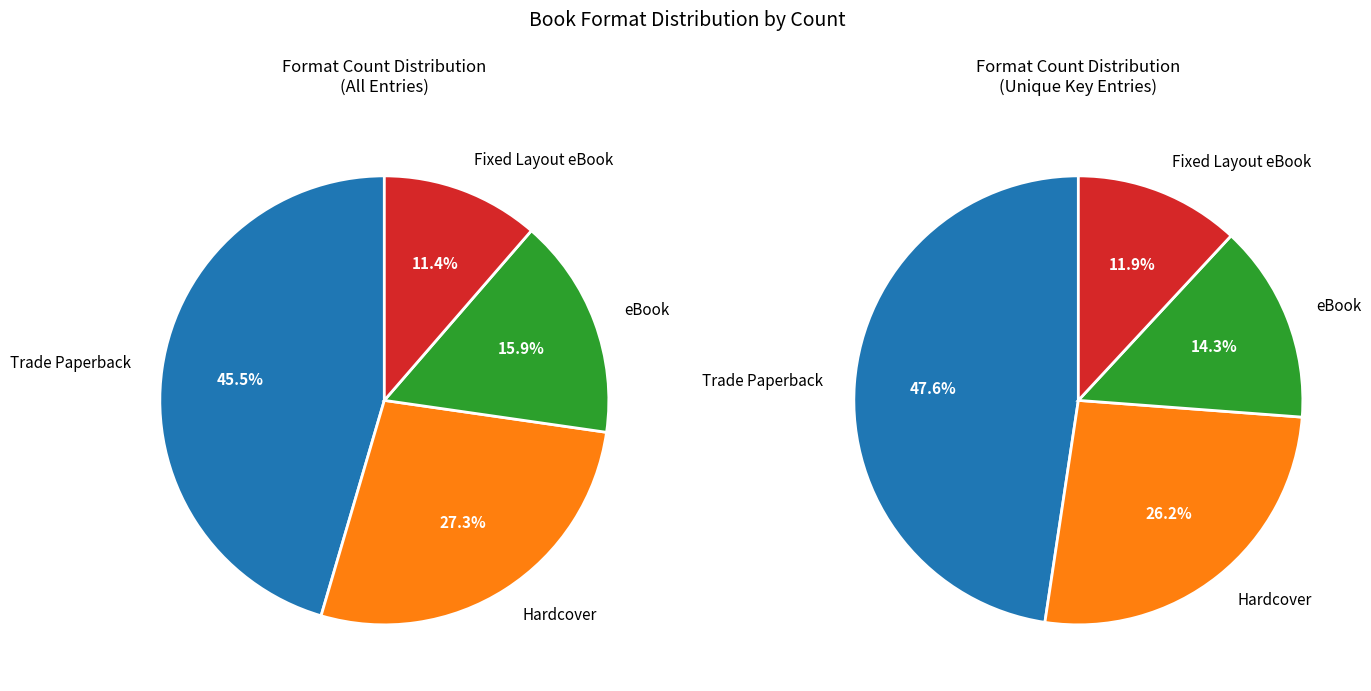

To the nearest percent, what percentage of the pie is Hardcover?

27%